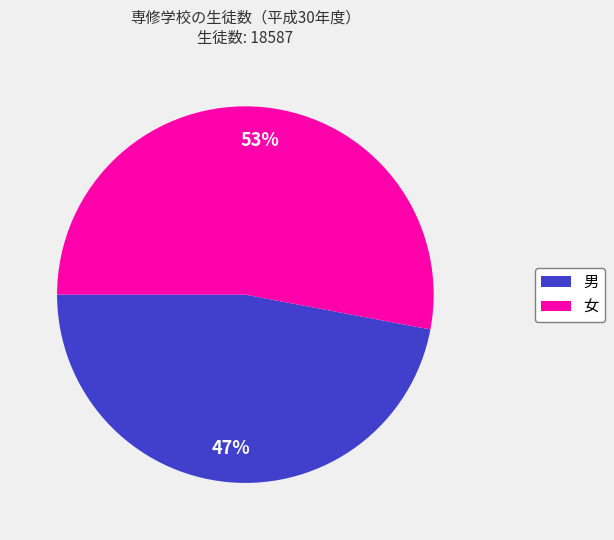

What percentage is the 女 slice, to the nearest percent?

53%